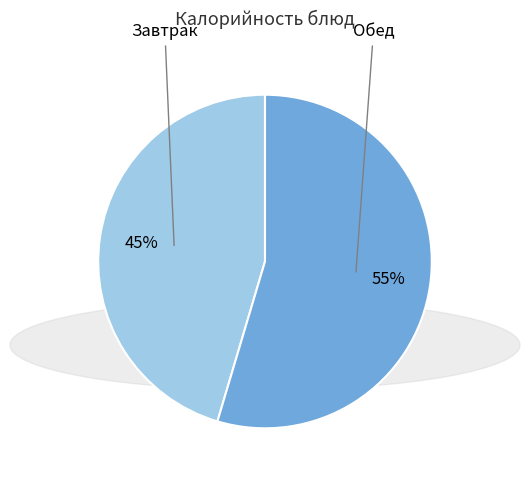

What is the ratio of the value at Обед to the value at Завтрак?

1.2